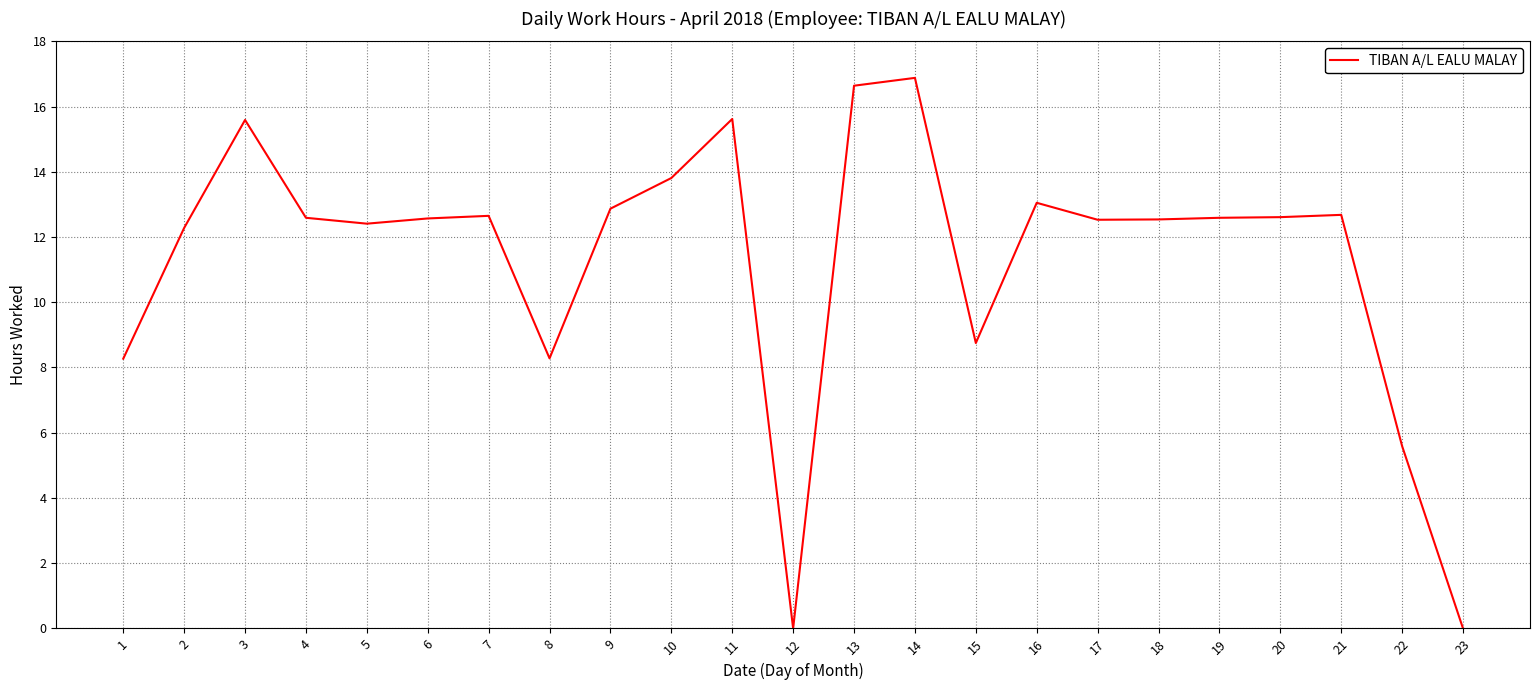

What is the difference between the values at 9 and 3?

2.7